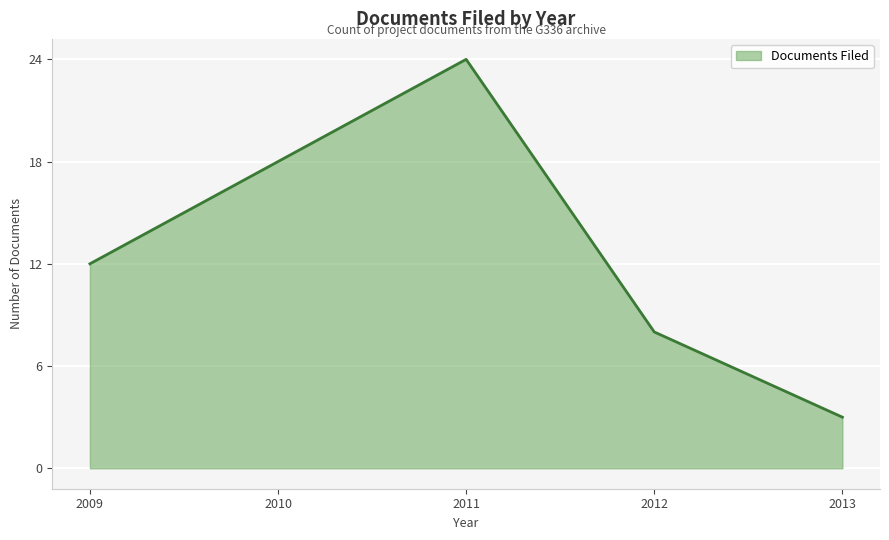

Reading right to left, extract all data points from this chart.

2013=3	2012=8	2011=24	2010=18	2009=12